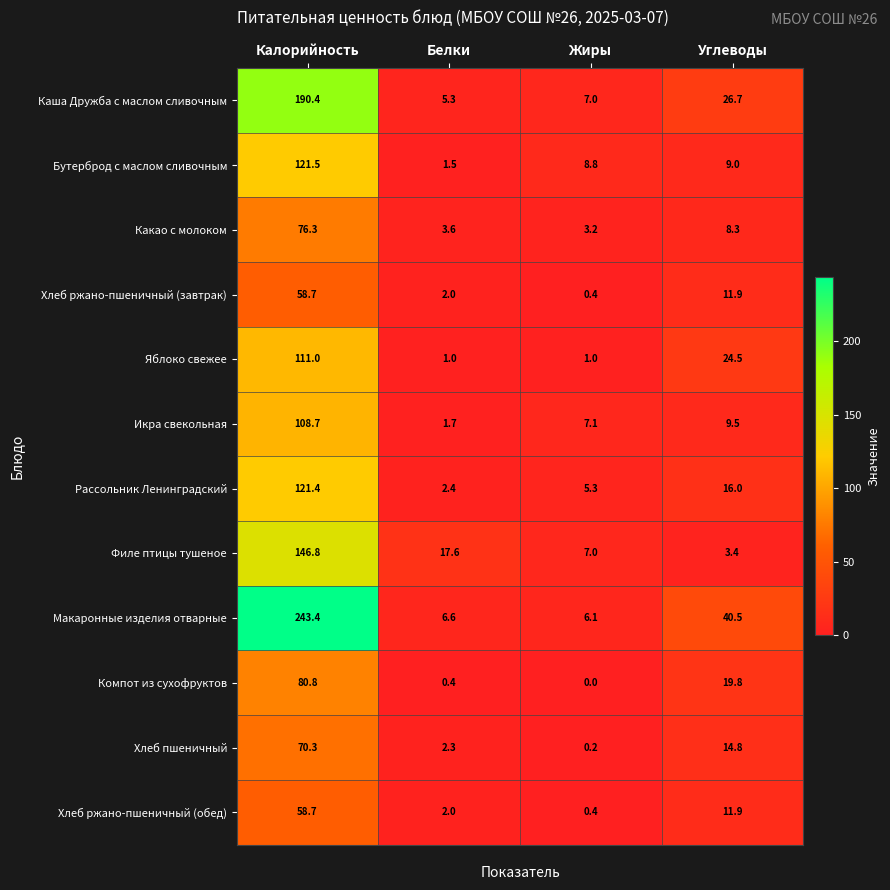

At how many categories does at least one series exceed 226?

1